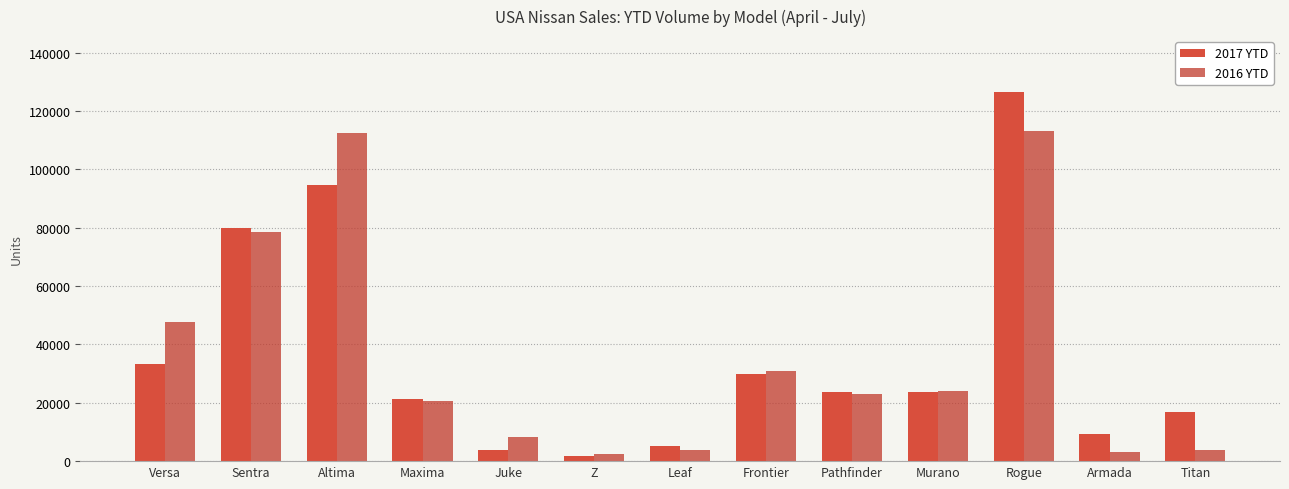

Read the 2016 YTD value at Maxima, to the nearest 50.

20500